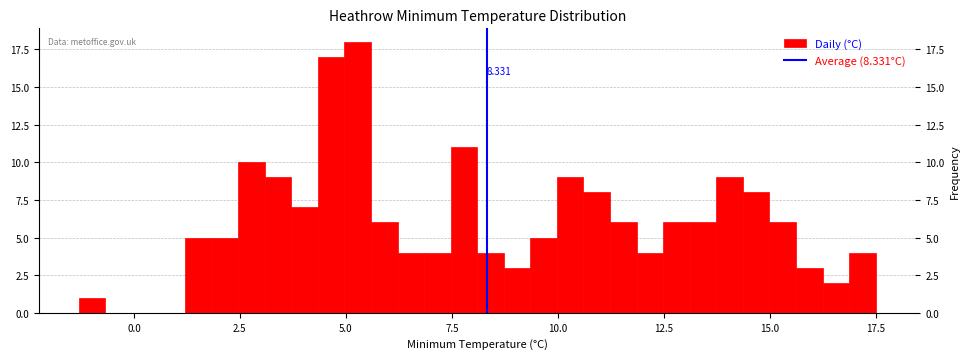

Around what value on the x-axis is the tallest bar? Give the approximate position of its centre, as read against the axis.

5.5